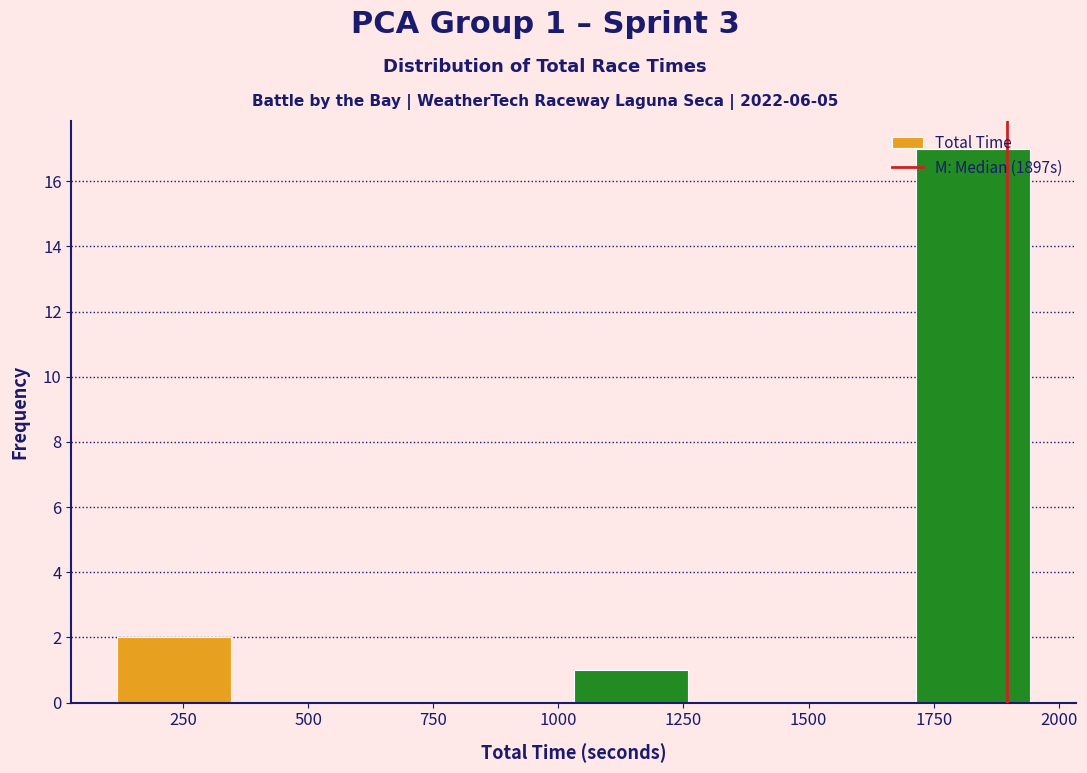

Which range on the x-axis has the tallest bar?

1700 to 1950